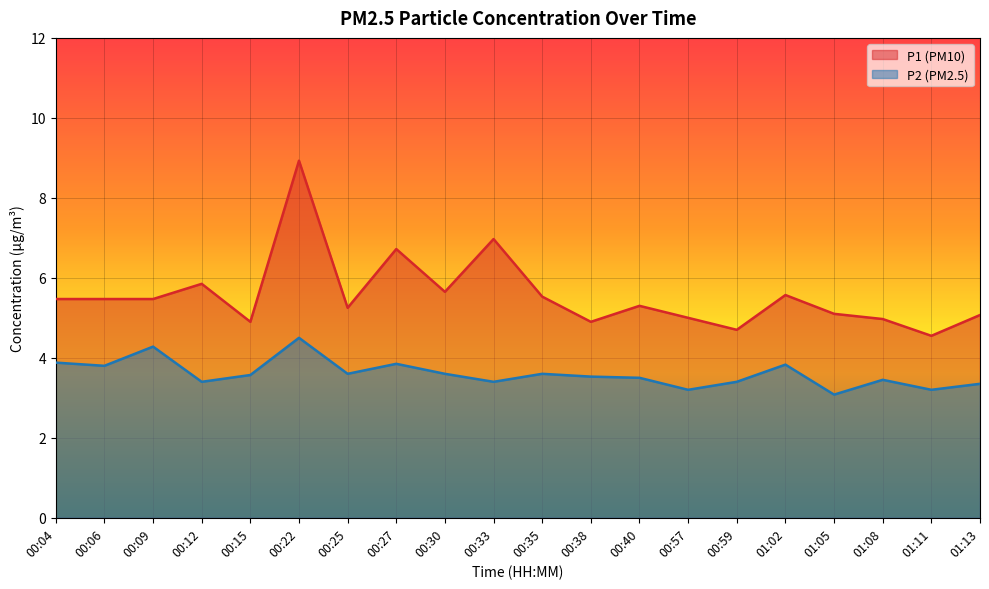

What is the label of the 10th point from the left?

00:33